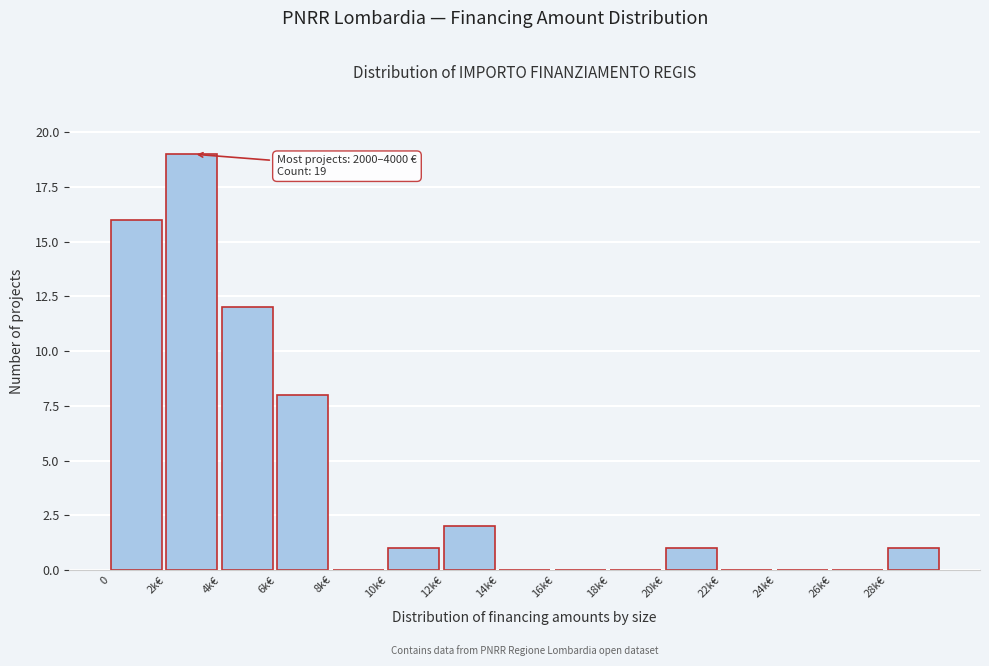

Reading left to right, what are all the values shown in this chart?

0=16	2k€=19	4k€=12	6k€=8	8k€=0	10k€=1	12k€=2	14k€=0	16k€=0	18k€=0	20k€=1	22k€=0	24k€=0	26k€=0	28k€=1